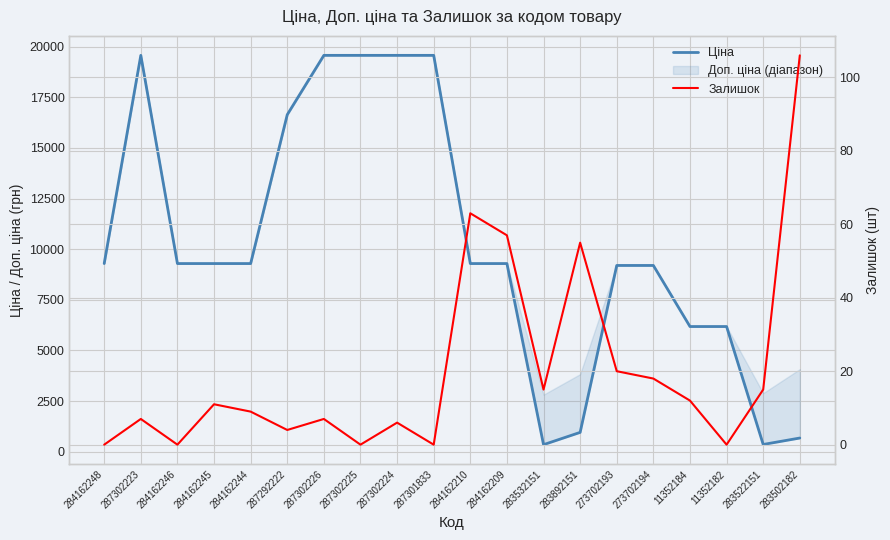

How many interior local valleys does the Залишок series have?

6